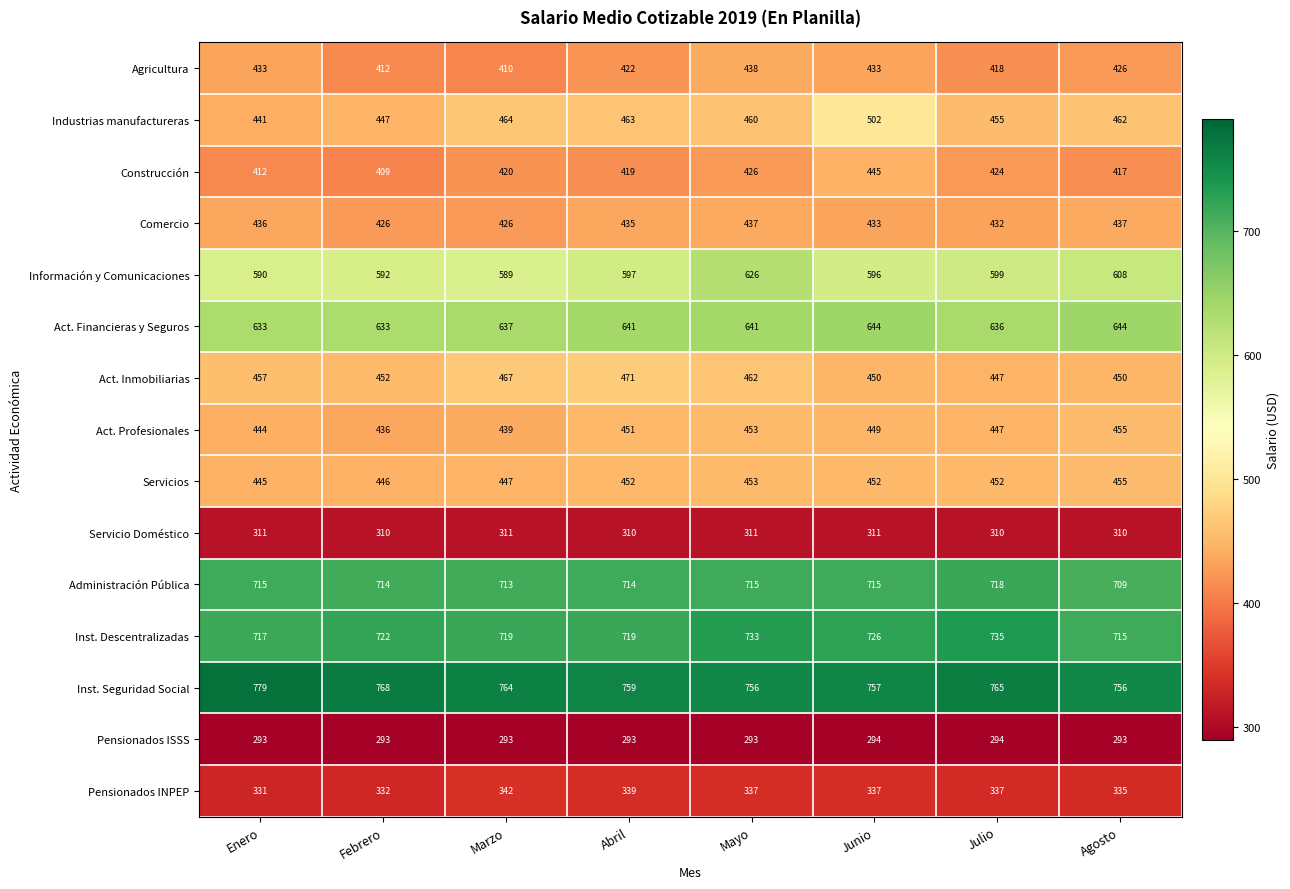

Which series has the largest total across all categories?

Inst. Seguridad Social